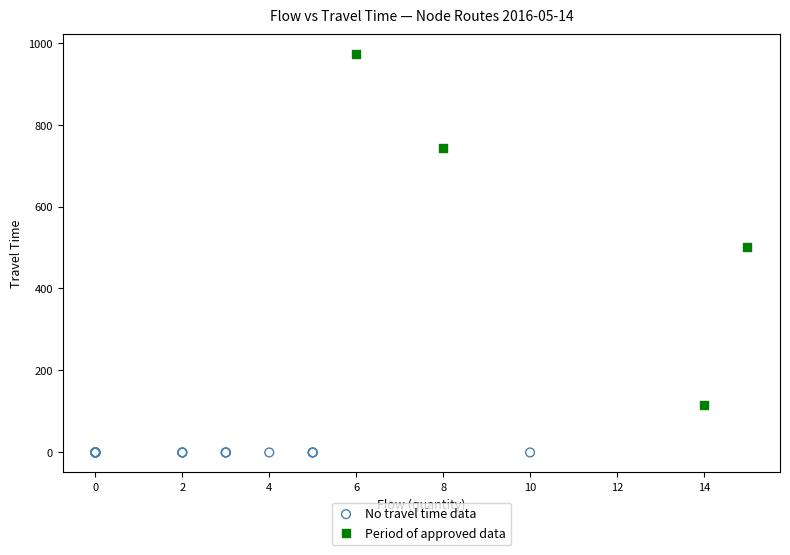

Which series contains the lowest Y value?

No travel time data